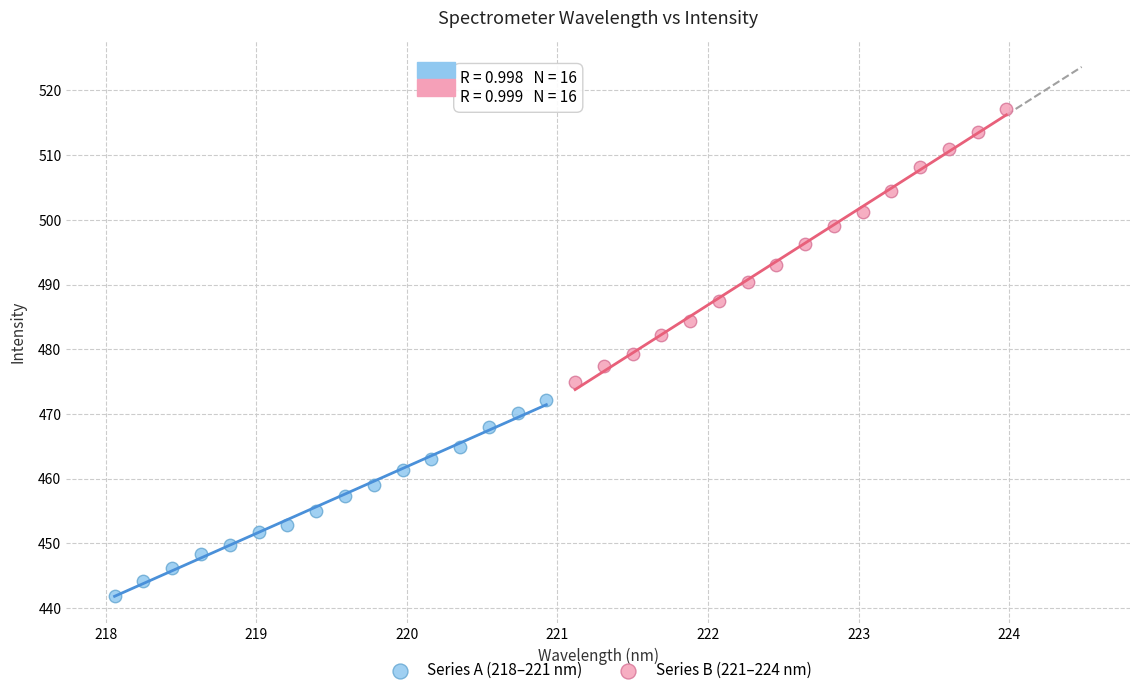

Which series contains the lowest Y value?

Series A (218–221 nm)